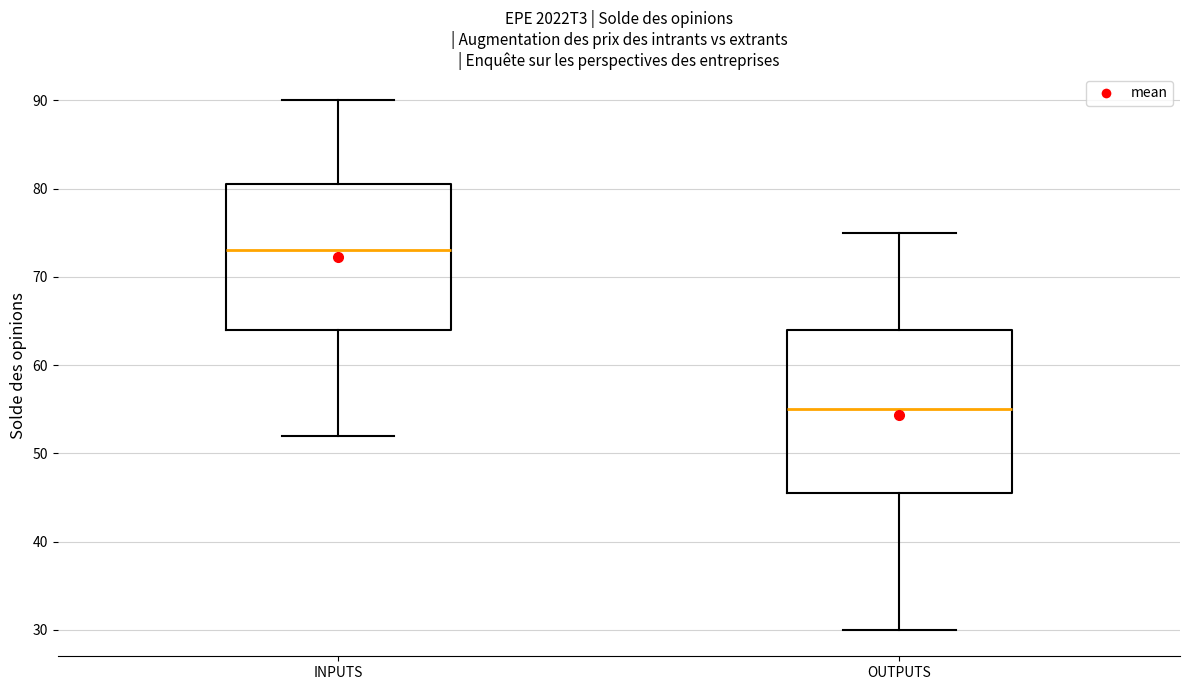

Which box's median line is the lowest?

OUTPUTS